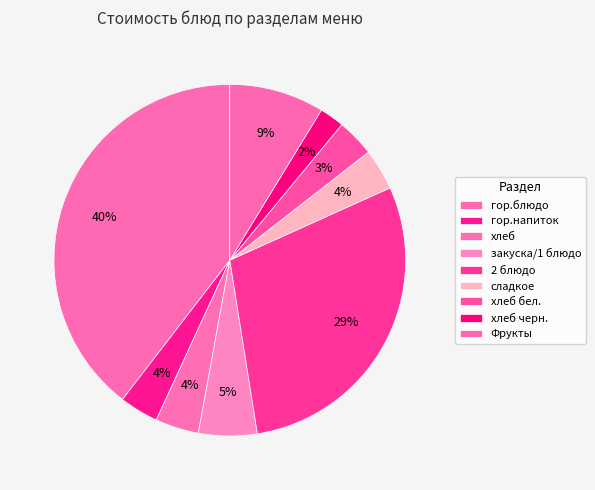

To the nearest percent, what portion does хлеб бел. represent?

3%